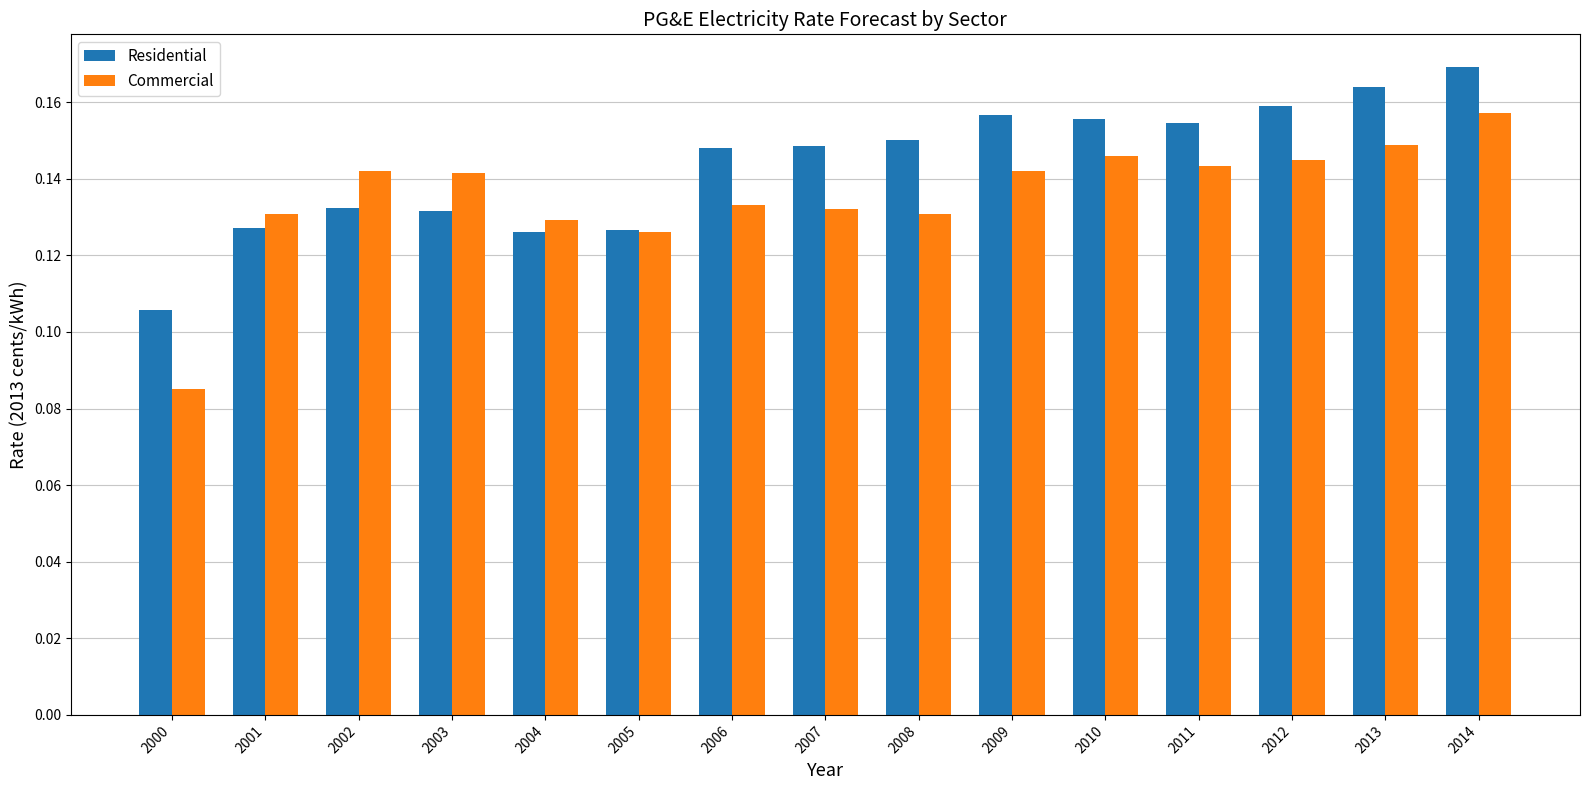

List the series in order of their overall mean, lowest first.

Commercial, Residential